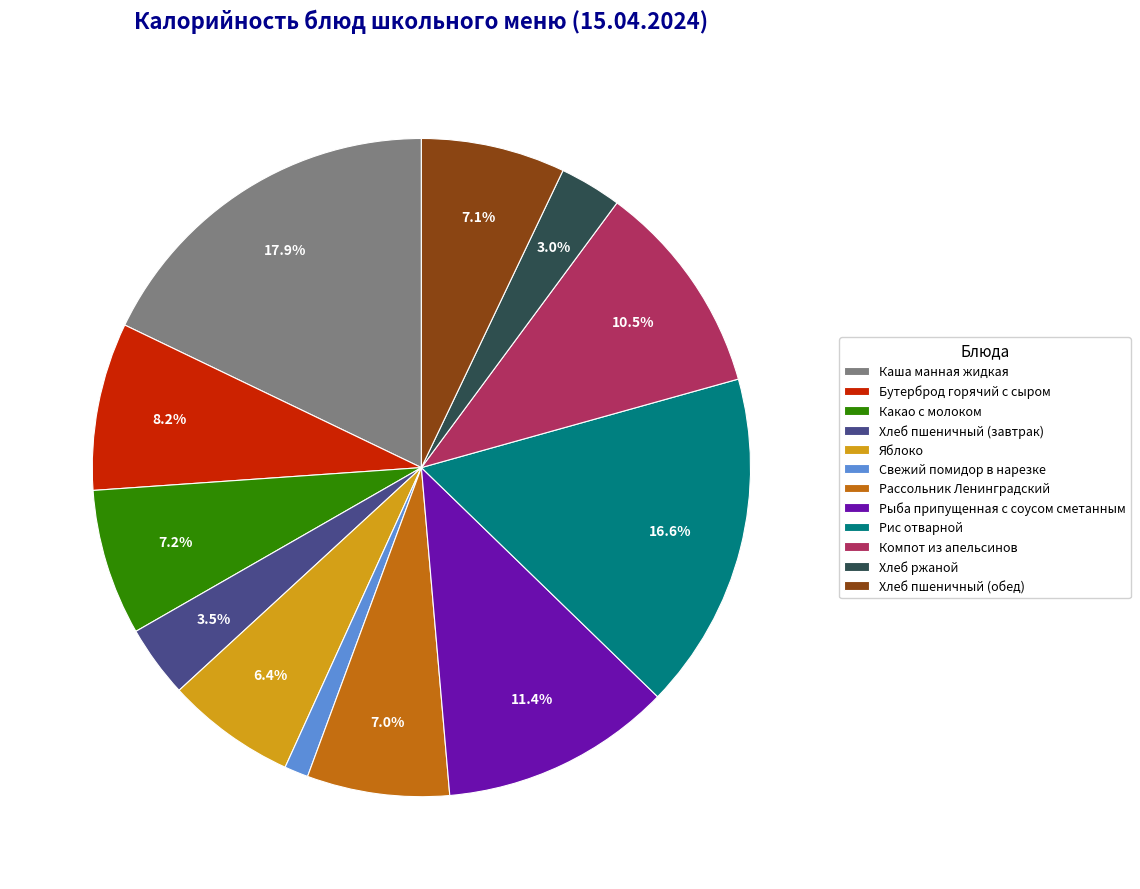

Which category has the smallest portion of the pie?

Свежий помидор в нарезке